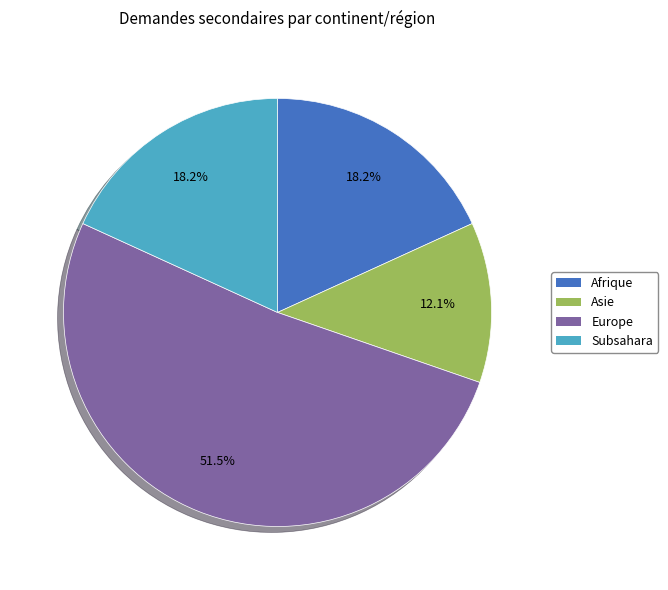

To the nearest percent, what is the difference between the largest and smallest slice percentages?

39%